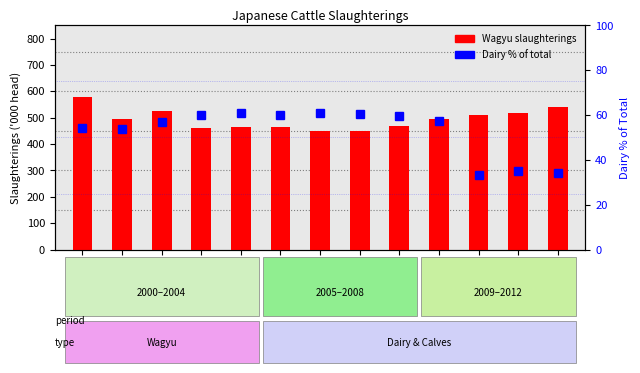

What is the total value across all series at 2011?

552.5